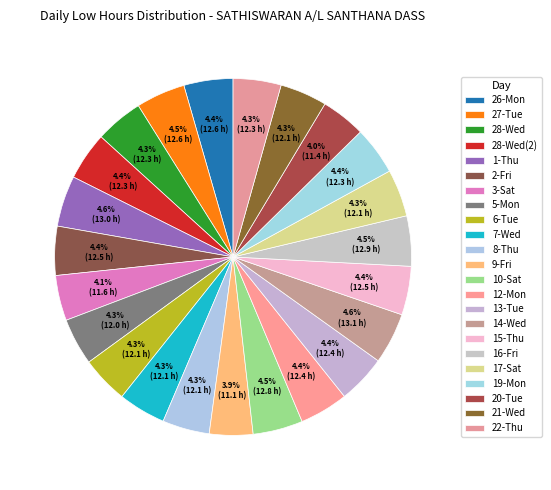

How many slices are in this pie chart?

23